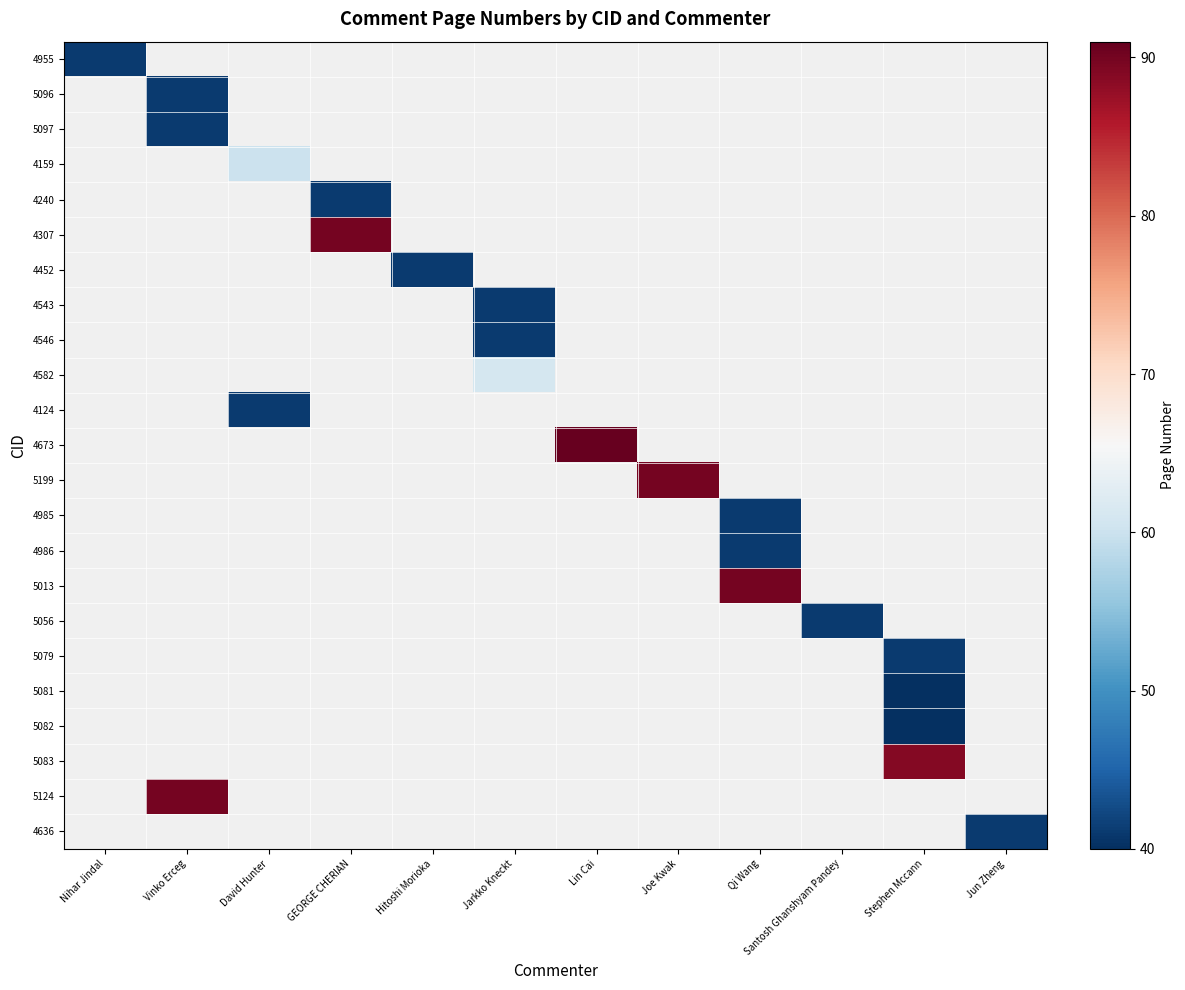

How many series are shown in this chart?

23